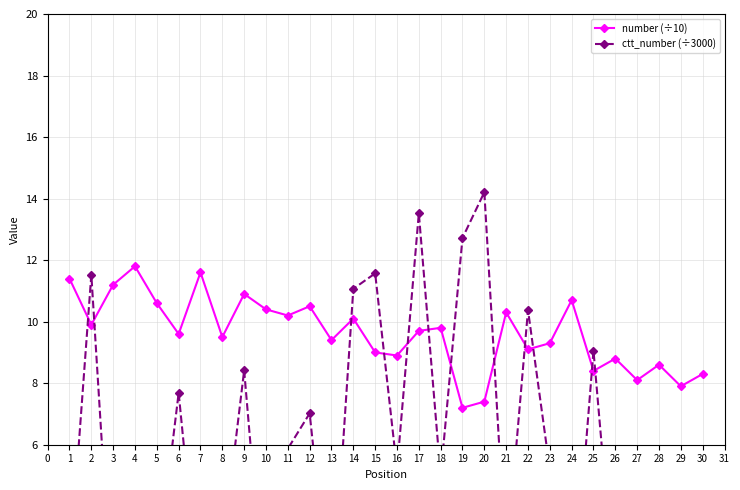

What is the minimum value for number (÷10)?

7.2